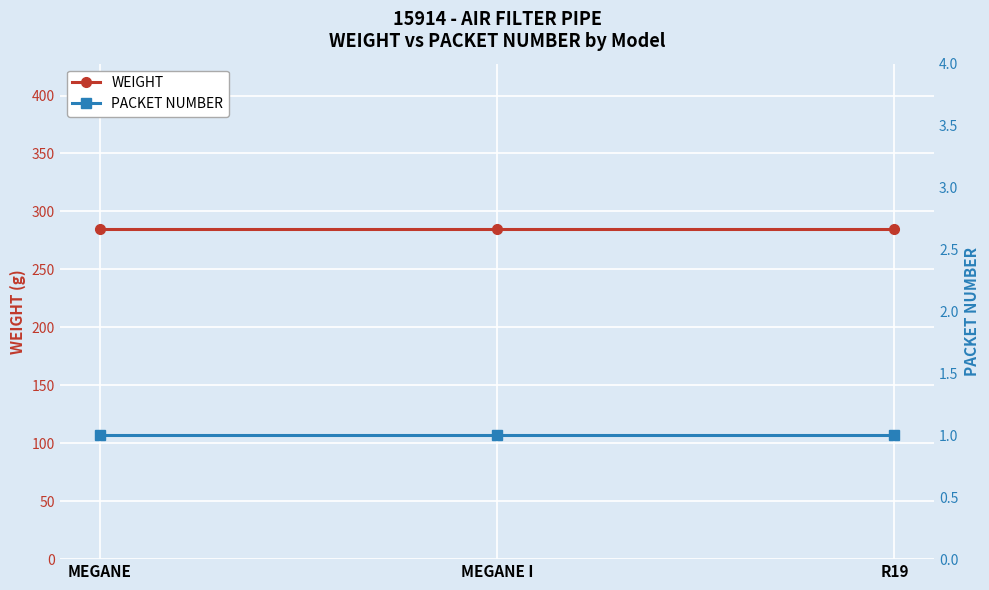

What is the label of the 3rd point from the right?

MEGANE